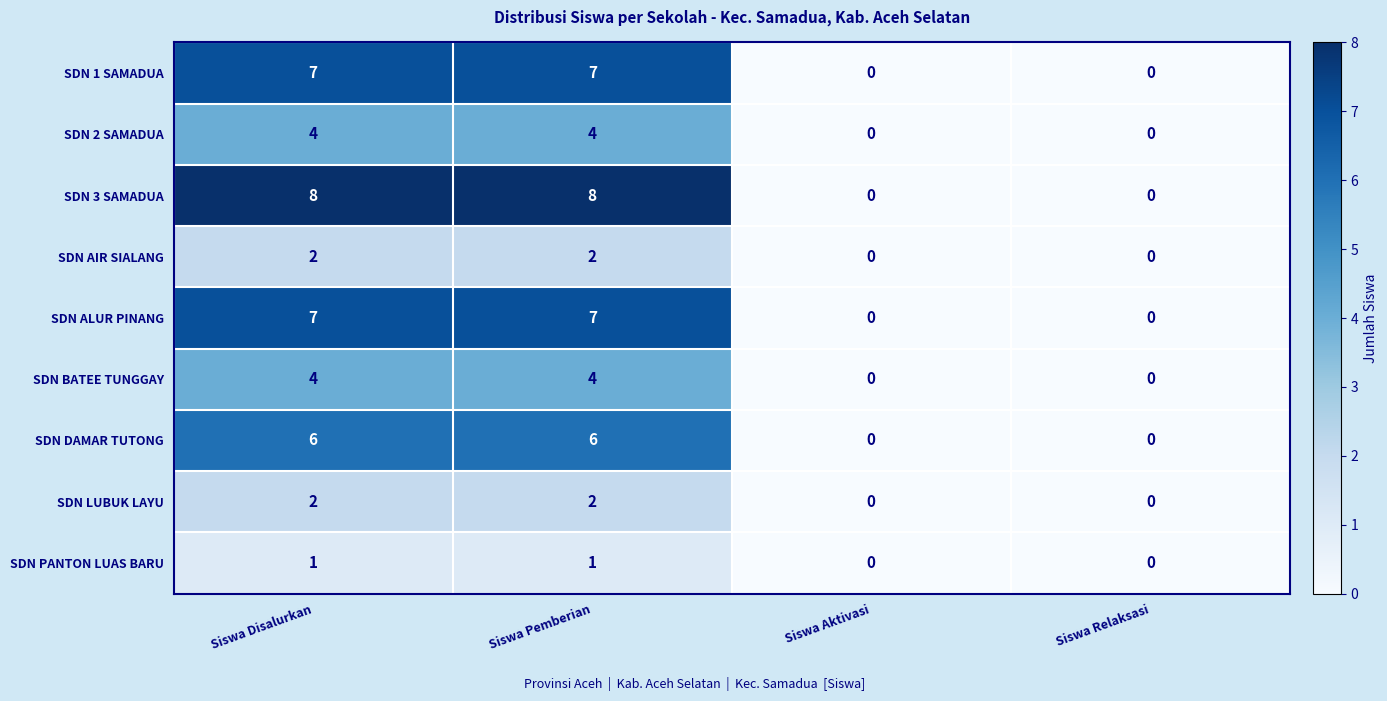

Between Siswa Disalurkan and Siswa Aktivasi, which series saw the biggest shift?

SDN 3 SAMADUA